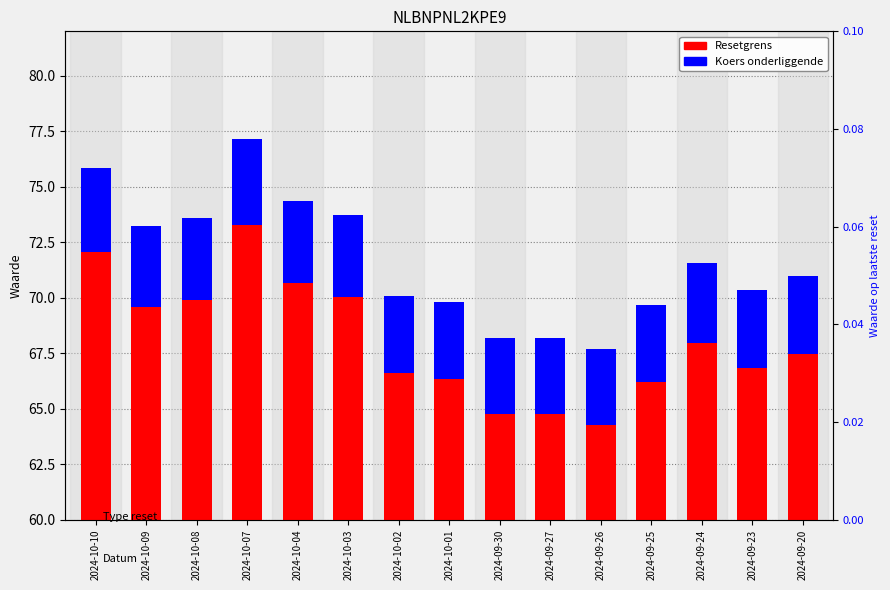

Which series has the widest spread of values?

Resetgrens